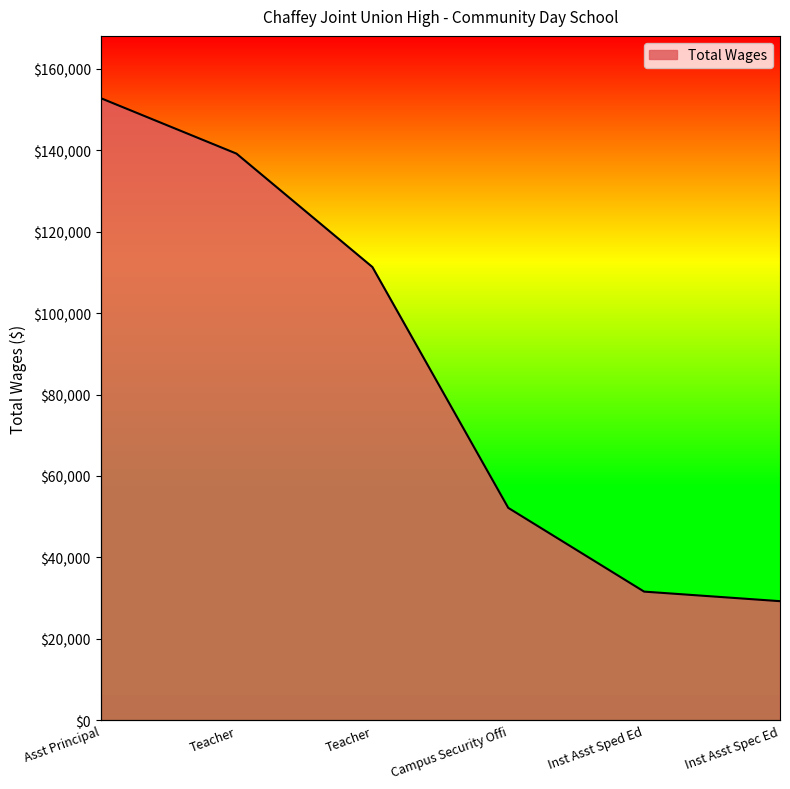

How many data points are above 111330?

2